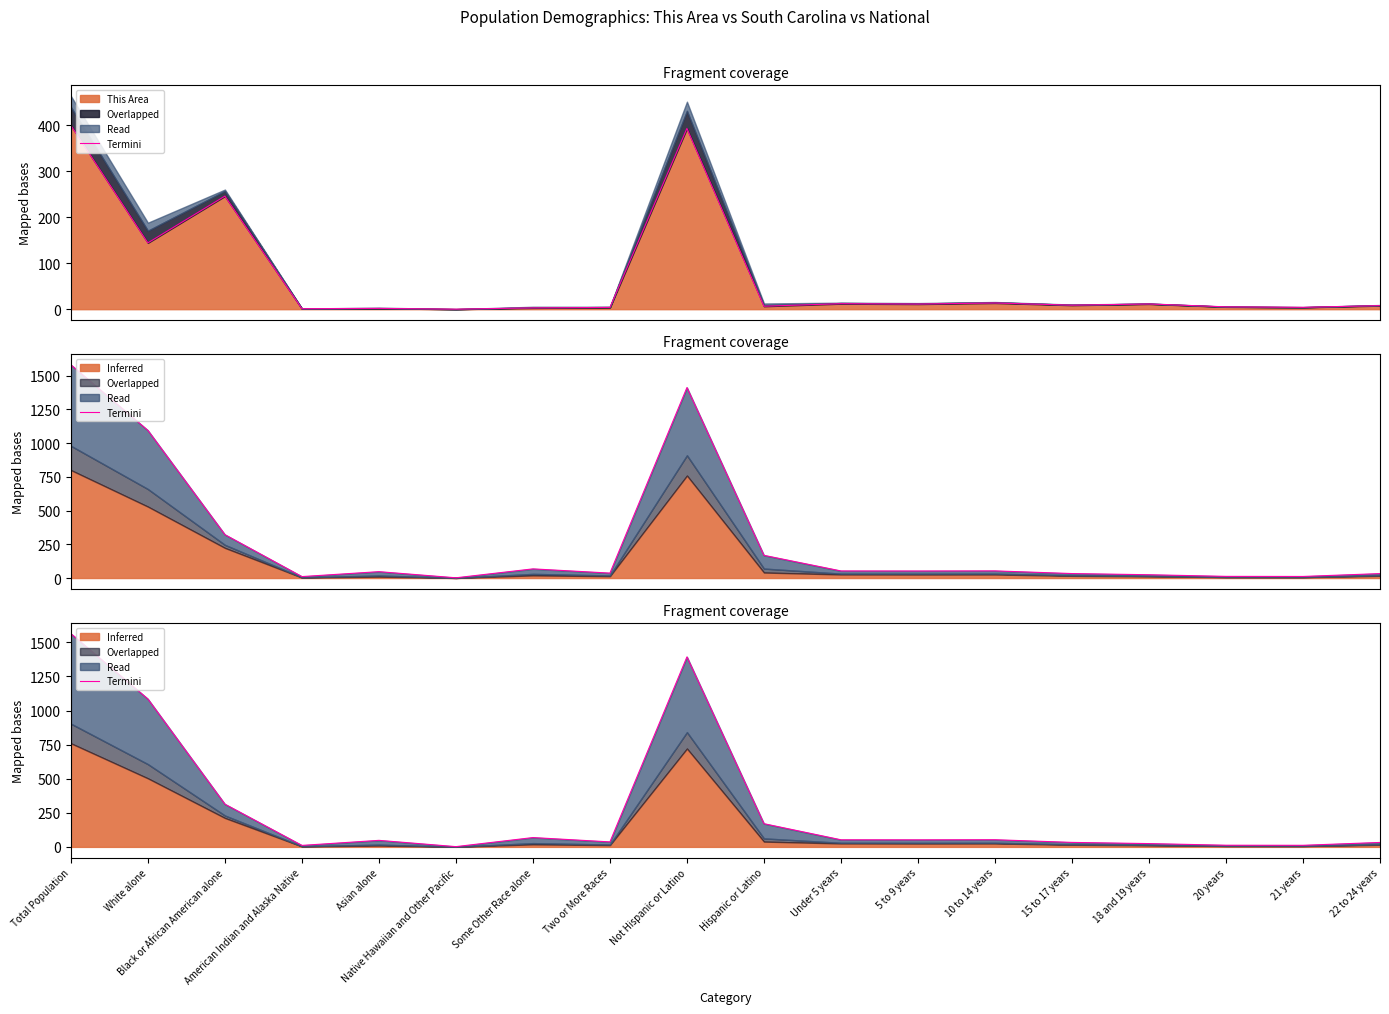

What is the label of the 7th point from the right?

5 to 9 years